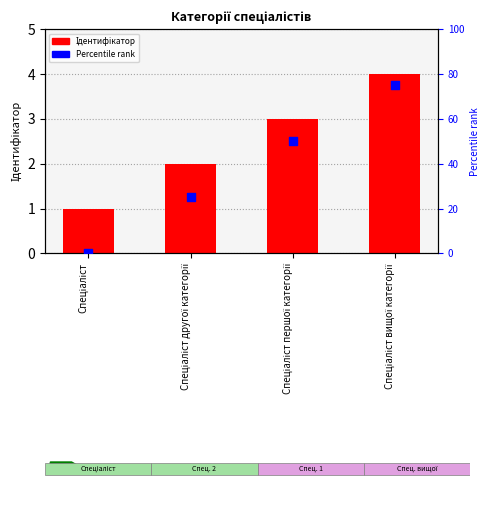

Which series contains the highest Y value?

Percentile rank